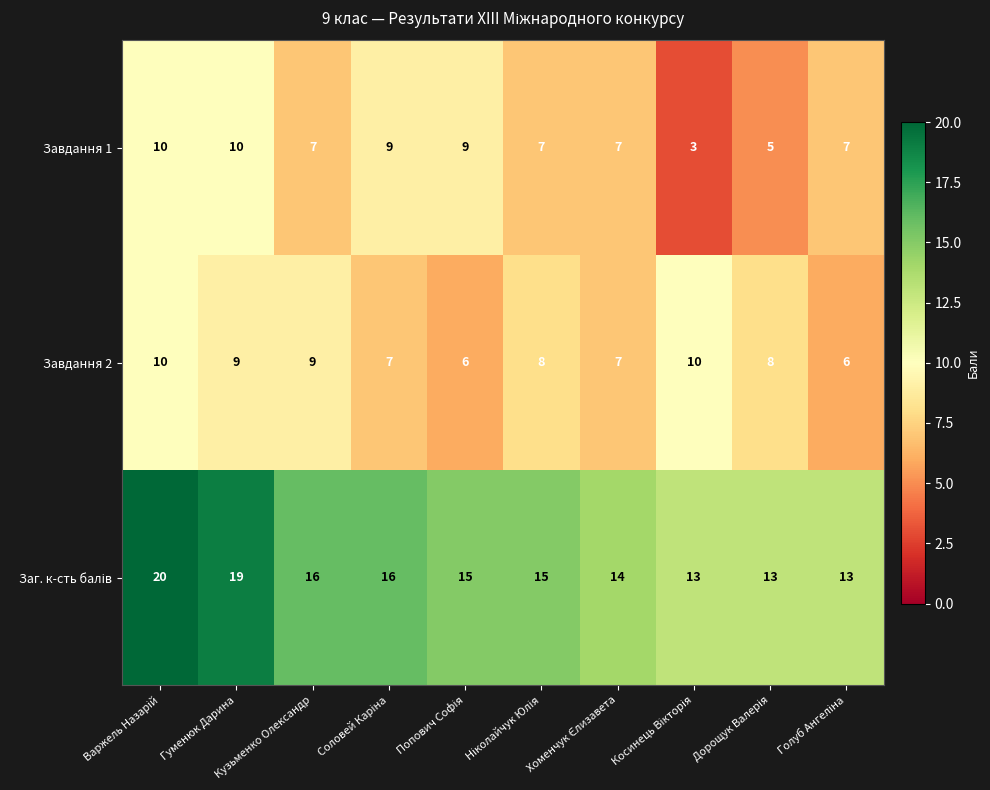

What is the smallest value displayed?

3